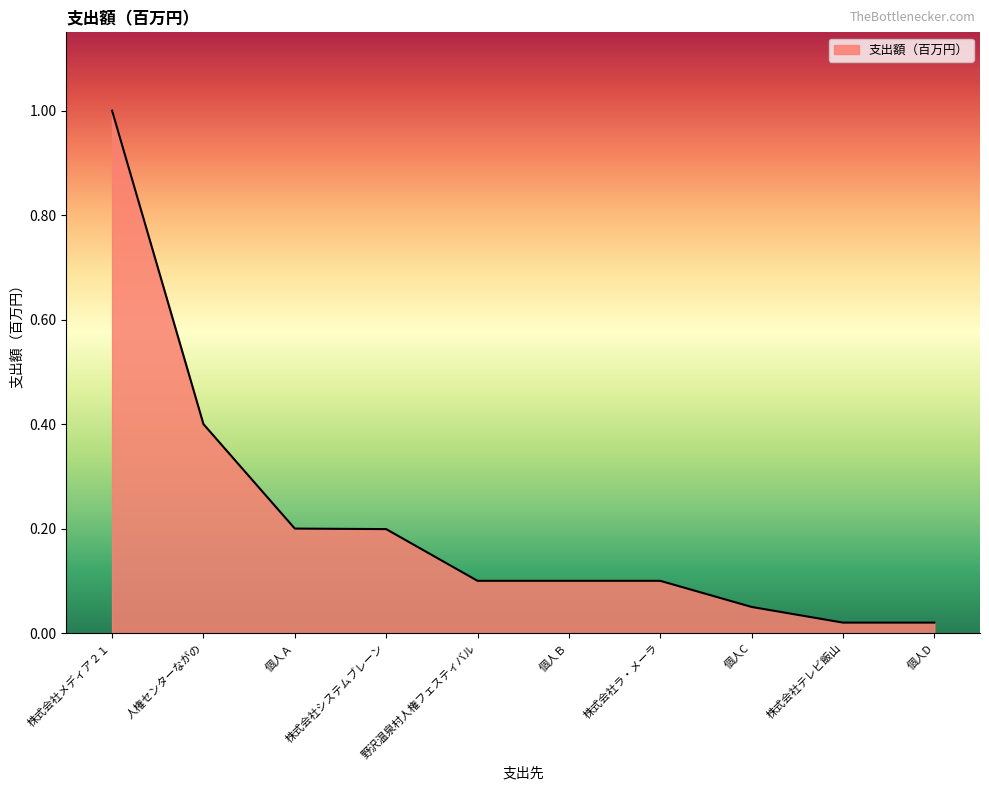

The chart shows a value of 0.1 at 個人Ｂ. True or false?

True